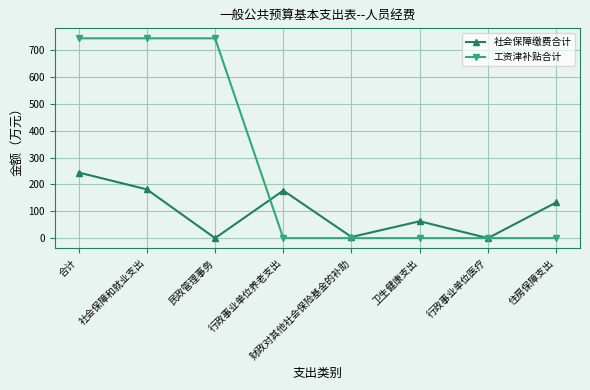

True or false: 工资津补贴合计 has a value of -257.9 at 住房保障支出.

False